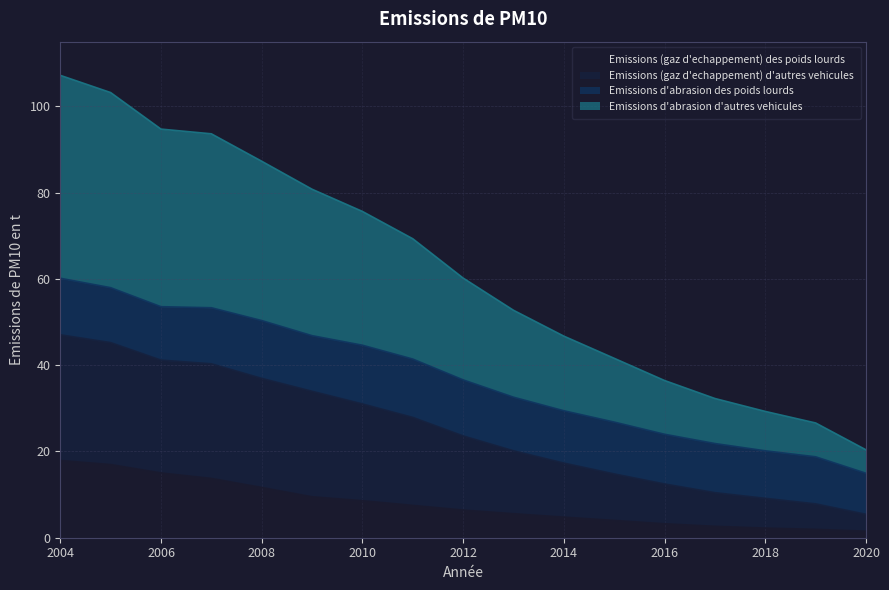

True or false: Emissions (gaz d'echappement) des poids lourds has a value of 1.5 at 2020.

True